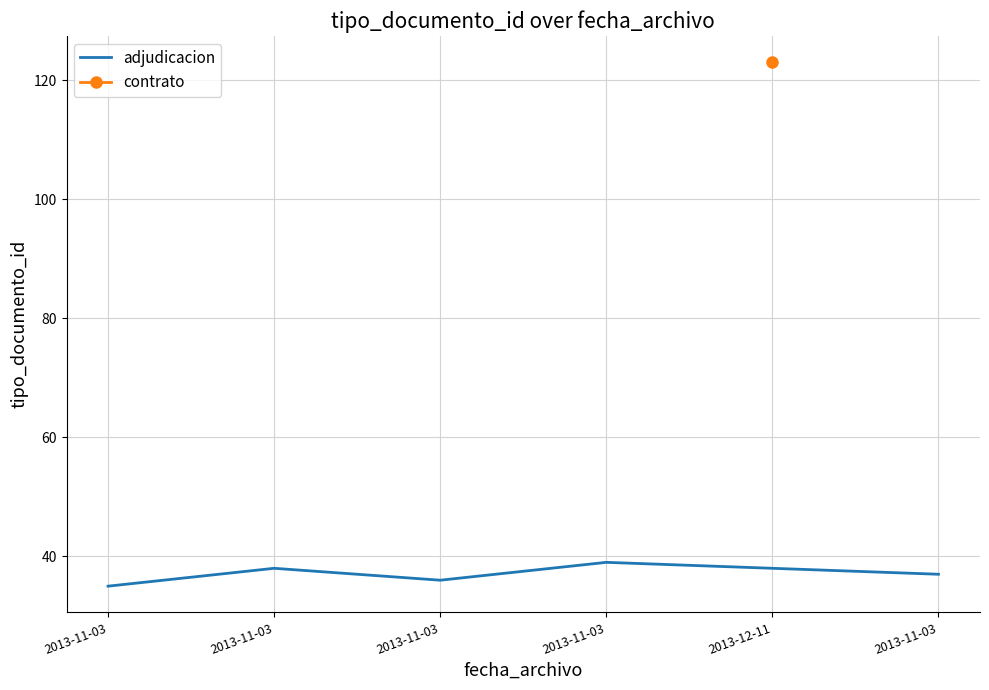

True or false: the data has more than 0 interior local peaks.

True